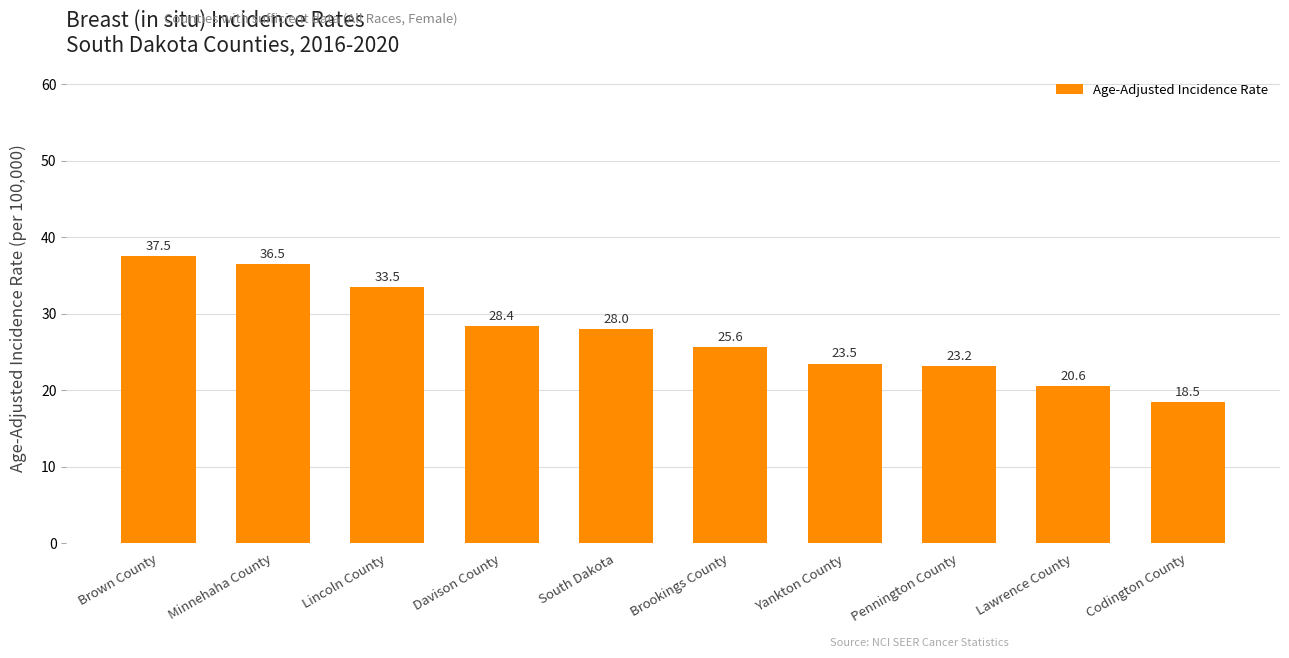

How many bars are there in total?

10